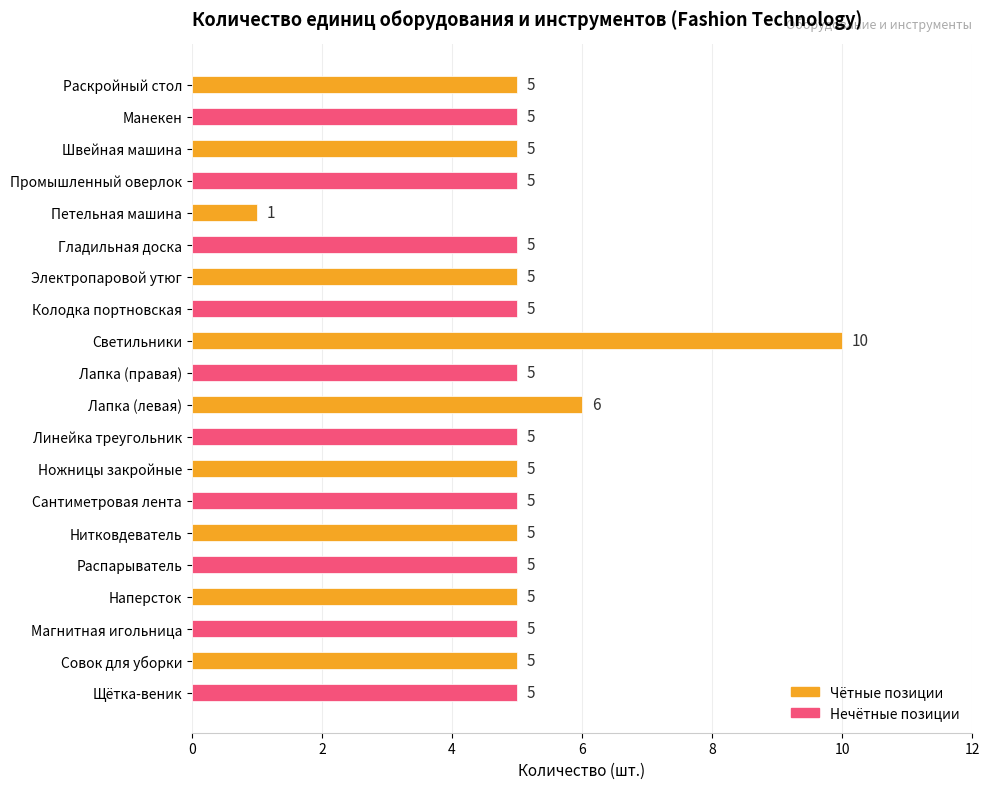

Reading top to bottom, extract all data points from this chart.

Раскройный стол=5	Манекен=5	Швейная машина=5	Промышленный оверлок=5	Петельная машина=1	Гладильная доска=5	Электропаровой утюг=5	Колодка портновская=5	Светильники=10	Лапка (правая)=5	Лапка (левая)=6	Линейка треугольник=5	Ножницы закройные=5	Сантиметровая лента=5	Нитковдеватель=5	Распарыватель=5	Наперсток=5	Магнитная игольница=5	Совок для уборки=5	Щётка-веник=5